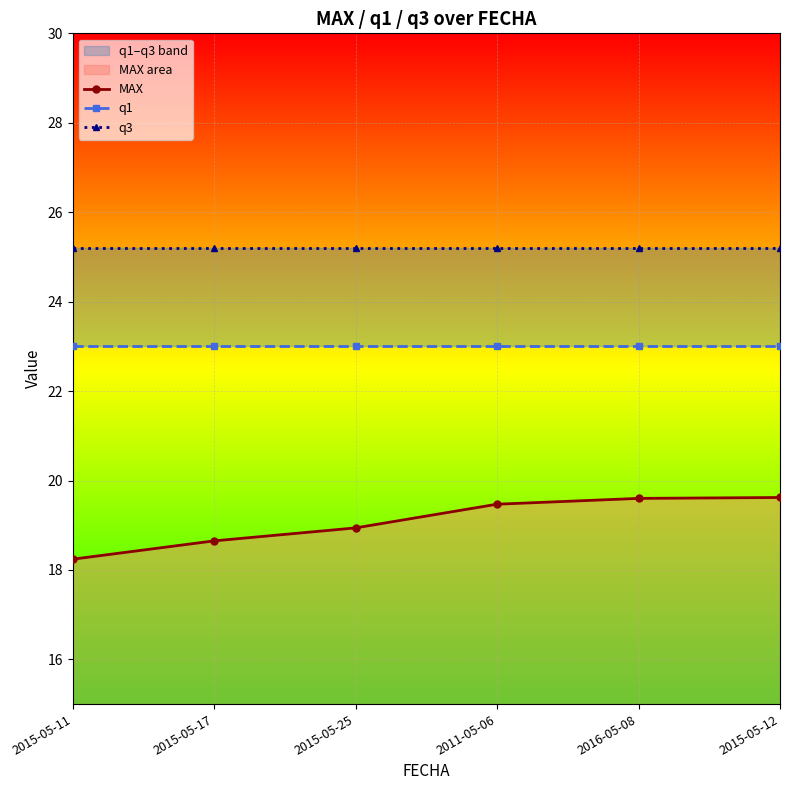

True or false: q1 has a value of 23.0 at 2015-05-17.

True